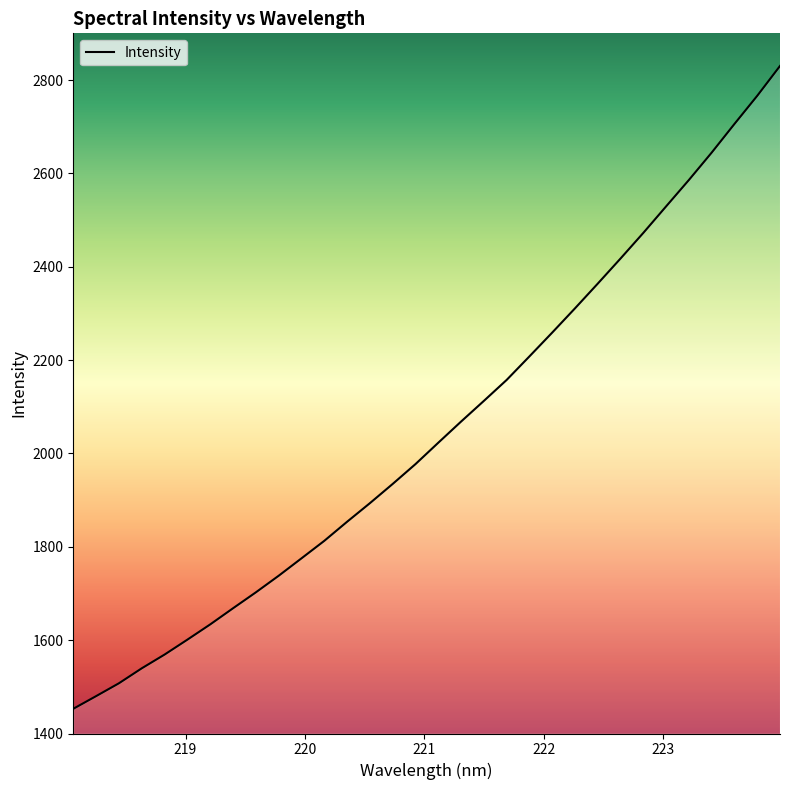

What is the smallest value displayed?

1452.9